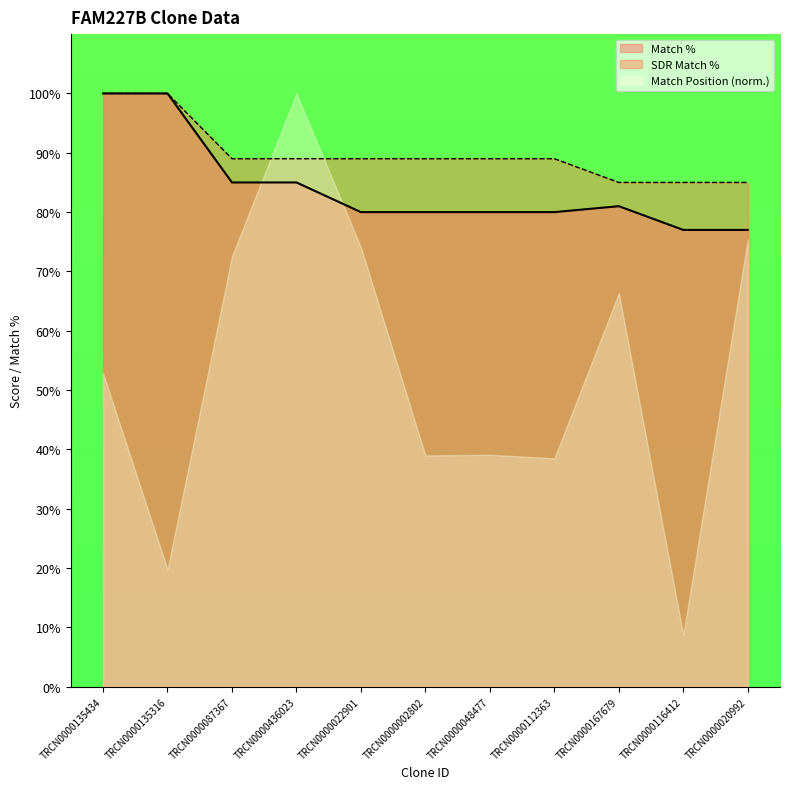

True or false: Match % and SDR Match % cross at least once.

False